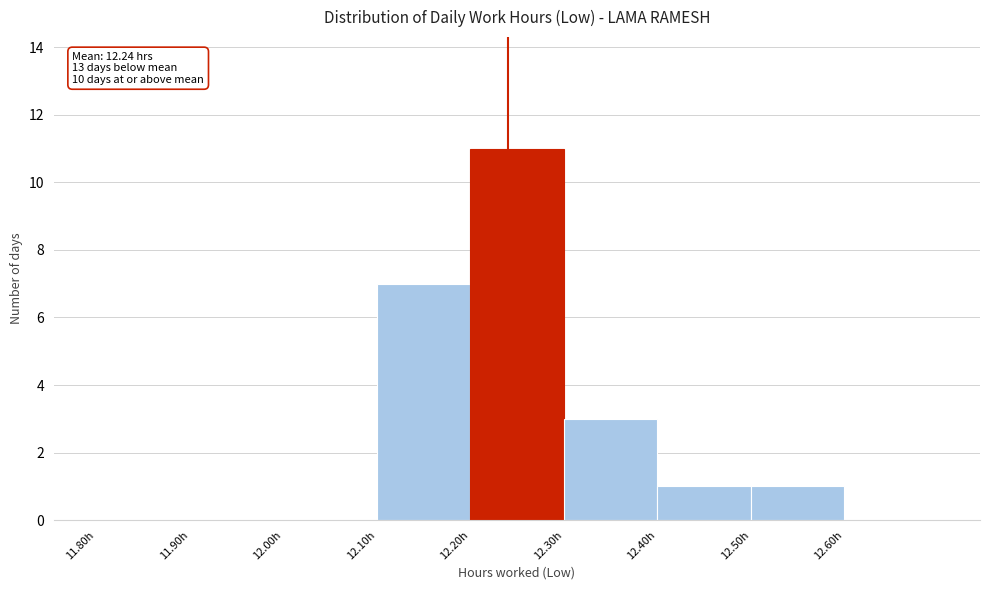

Which range on the x-axis has the tallest bar?

12.2 to 12.3